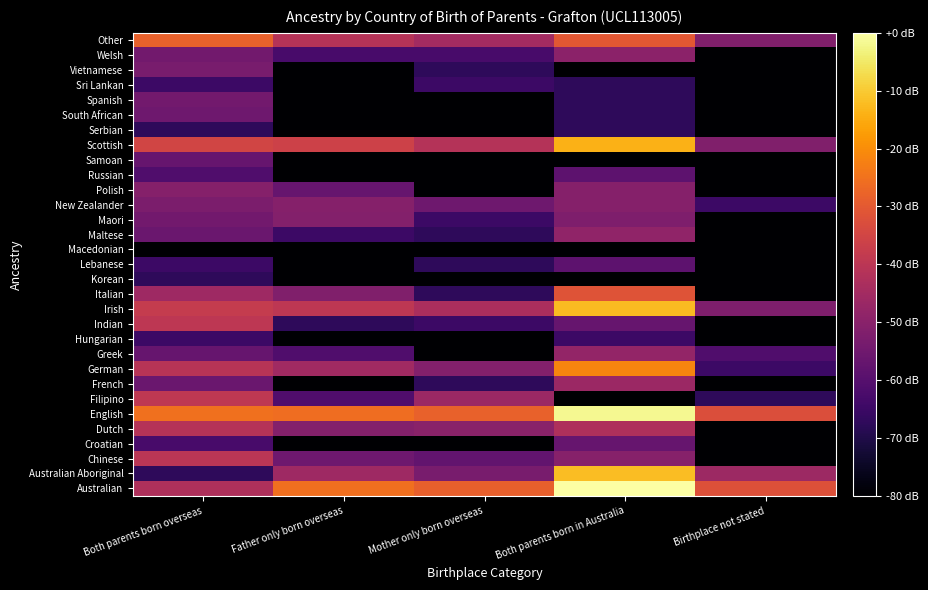

Reading left to right, extract all data points from this chart.

Australian: Both parents born overseas=-42.8	Father only born overseas=-25.6	Mother only born overseas=-28.5	Both parents born in Australia=0.0	Birthplace not stated=-32.0
Australian Aboriginal: Both parents born overseas=-67.2	Father only born overseas=-45.7	Mother only born overseas=-53.3	Both parents born in Australia=-12.1	Birthplace not stated=-46.2
Chinese: Both parents born overseas=-40.1	Father only born overseas=-55.2	Mother only born overseas=-57.7	Both parents born in Australia=-50.3	Birthplace not stated=-80.0
Croatian: Both parents born overseas=-62.8	Father only born overseas=-80.0	Mother only born overseas=-80.0	Both parents born in Australia=-56.8	Birthplace not stated=-80.0
Dutch: Both parents born overseas=-41.1	Father only born overseas=-51.2	Mother only born overseas=-49.9	Both parents born in Australia=-42.6	Birthplace not stated=-80.0
English: Both parents born overseas=-25.0	Father only born overseas=-25.7	Mother only born overseas=-28.1	Both parents born in Australia=-1.6	Birthplace not stated=-32.7
Filipino: Both parents born overseas=-39.2	Father only born overseas=-61.2	Mother only born overseas=-46.4	Both parents born in Australia=-80.0	Birthplace not stated=-67.2
French: Both parents born overseas=-56.0	Father only born overseas=-80.0	Mother only born overseas=-67.2	Both parents born in Australia=-46.4	Birthplace not stated=-80.0
German: Both parents born overseas=-40.8	Father only born overseas=-45.4	Mother only born overseas=-51.2	Both parents born in Australia=-21.3	Birthplace not stated=-64.7
Greek: Both parents born overseas=-56.8	Father only born overseas=-61.2	Mother only born overseas=-80.0	Both parents born in Australia=-47.8	Birthplace not stated=-61.2
Hungarian: Both parents born overseas=-64.7	Father only born overseas=-80.0	Mother only born overseas=-80.0	Both parents born in Australia=-64.7	Birthplace not stated=-80.0
Indian: Both parents born overseas=-39.5	Father only born overseas=-67.2	Mother only born overseas=-64.7	Both parents born in Australia=-56.8	Birthplace not stated=-80.0
Irish: Both parents born overseas=-38.1	Father only born overseas=-39.4	Mother only born overseas=-43.3	Both parents born in Australia=-12.5	Birthplace not stated=-52.2
Italian: Both parents born overseas=-45.7	Father only born overseas=-51.7	Mother only born overseas=-67.2	Both parents born in Australia=-31.4	Birthplace not stated=-80.0
Korean: Both parents born overseas=-67.2	Father only born overseas=-80.0	Mother only born overseas=-80.0	Both parents born in Australia=-80.0	Birthplace not stated=-80.0
Lebanese: Both parents born overseas=-64.7	Father only born overseas=-80.0	Mother only born overseas=-67.2	Both parents born in Australia=-58.7	Birthplace not stated=-80.0
Macedonian: Both parents born overseas=-80.0	Father only born overseas=-80.0	Mother only born overseas=-80.0	Both parents born in Australia=-80.0	Birthplace not stated=-80.0
Maltese: Both parents born overseas=-56.0	Father only born overseas=-64.7	Mother only born overseas=-67.2	Both parents born in Australia=-48.5	Birthplace not stated=-80.0
Maori: Both parents born overseas=-54.5	Father only born overseas=-51.2	Mother only born overseas=-64.7	Both parents born in Australia=-52.2	Birthplace not stated=-80.0
New Zealander: Both parents born overseas=-52.7	Father only born overseas=-50.8	Mother only born overseas=-55.2	Both parents born in Australia=-50.8	Birthplace not stated=-64.7
Polish: Both parents born overseas=-50.8	Father only born overseas=-56.8	Mother only born overseas=-80.0	Both parents born in Australia=-50.8	Birthplace not stated=-80.0
Russian: Both parents born overseas=-61.2	Father only born overseas=-80.0	Mother only born overseas=-80.0	Both parents born in Australia=-58.7	Birthplace not stated=-80.0
Samoan: Both parents born overseas=-56.8	Father only born overseas=-80.0	Mother only born overseas=-80.0	Both parents born in Australia=-80.0	Birthplace not stated=-80.0
Scottish: Both parents born overseas=-35.3	Father only born overseas=-36.0	Mother only born overseas=-41.4	Both parents born in Australia=-13.9	Birthplace not stated=-51.7
Serbian: Both parents born overseas=-67.2	Father only born overseas=-80.0	Mother only born overseas=-80.0	Both parents born in Australia=-67.2	Birthplace not stated=-80.0
South African: Both parents born overseas=-55.2	Father only born overseas=-80.0	Mother only born overseas=-80.0	Both parents born in Australia=-67.2	Birthplace not stated=-80.0
Spanish: Both parents born overseas=-54.5	Father only born overseas=-80.0	Mother only born overseas=-80.0	Both parents born in Australia=-67.2	Birthplace not stated=-80.0
Sri Lankan: Both parents born overseas=-64.7	Father only born overseas=-80.0	Mother only born overseas=-64.7	Both parents born in Australia=-67.2	Birthplace not stated=-80.0
Vietnamese: Both parents born overseas=-53.3	Father only born overseas=-80.0	Mother only born overseas=-67.2	Both parents born in Australia=-80.0	Birthplace not stated=-80.0
Welsh: Both parents born overseas=-54.5	Father only born overseas=-62.8	Mother only born overseas=-62.8	Both parents born in Australia=-49.6	Birthplace not stated=-80.0
Other: Both parents born overseas=-28.3	Father only born overseas=-40.9	Mother only born overseas=-45.0	Both parents born in Australia=-30.5	Birthplace not stated=-51.7